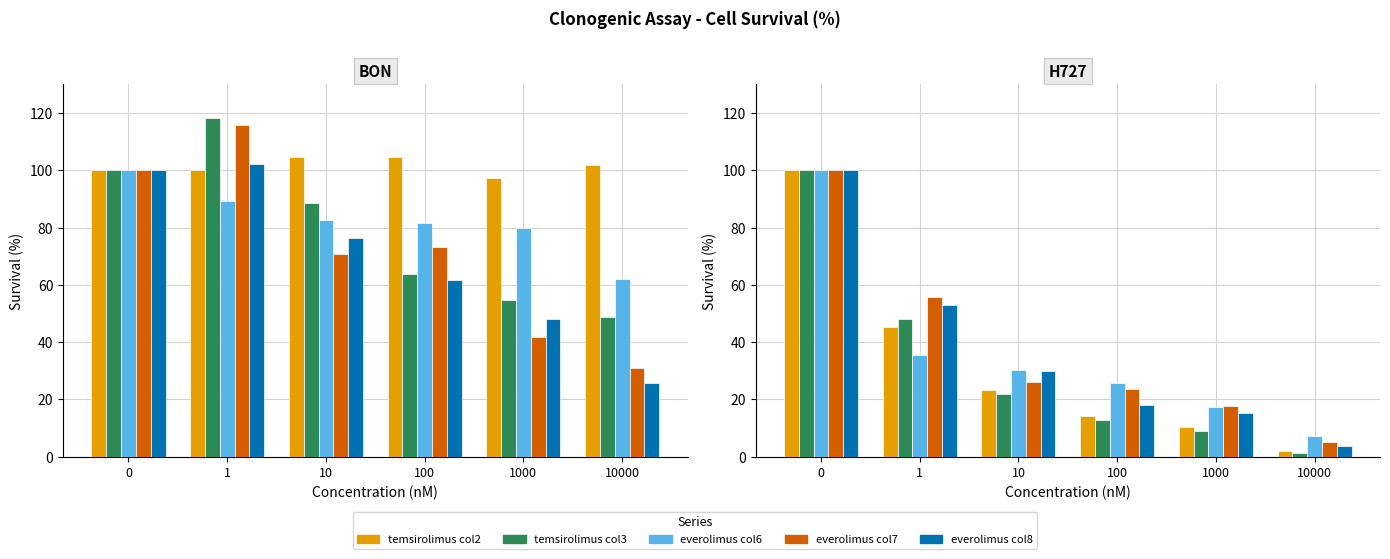

What is the minimum value for everolimus col6?

7.2